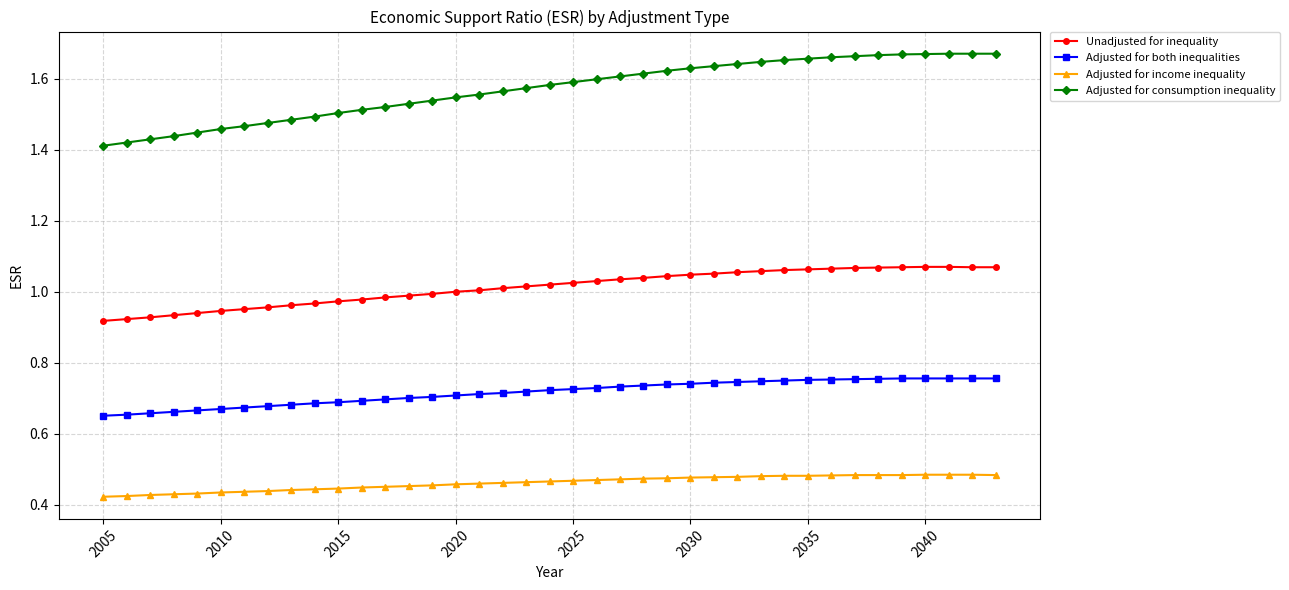

True or false: Adjusted for both inequalities and Adjusted for consumption inequality intersect in this chart.

False